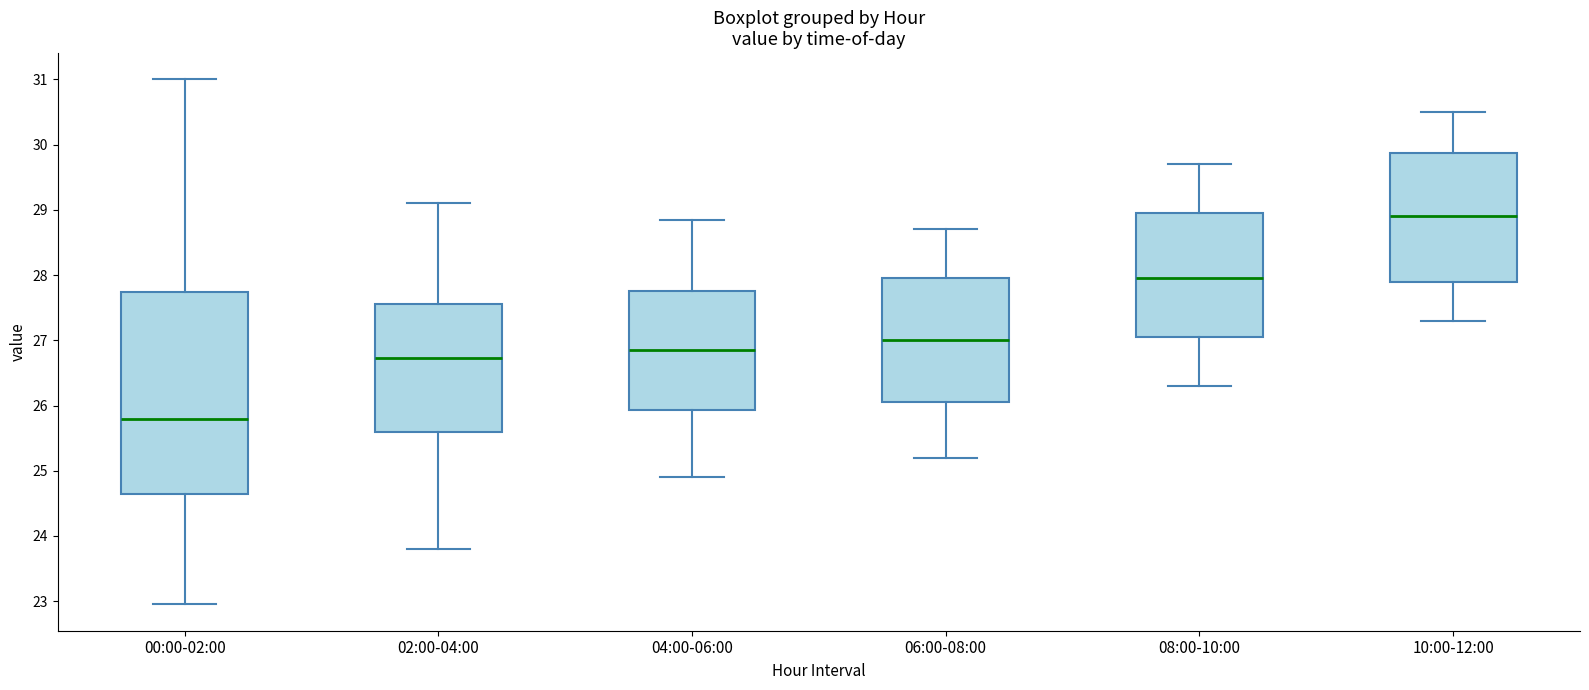

Reading left to right, transcribe this box plot: for each box, give where its median line is, the range the box spans, and where its two whiskers end, as read against the y-axis. The values are not printed on the chart, so give them approximately, as read against the axis.

00:00-02:00: median 25.8, box 24.6 to 27.7, whiskers 23.0 to 31.0
02:00-04:00: median 26.7, box 25.6 to 27.6, whiskers 23.8 to 29.1
04:00-06:00: median 26.9, box 25.9 to 27.8, whiskers 24.9 to 28.9
06:00-08:00: median 27.0, box 26.1 to 28.0, whiskers 25.2 to 28.7
08:00-10:00: median 28.0, box 27.1 to 29.0, whiskers 26.3 to 29.7
10:00-12:00: median 28.9, box 27.9 to 29.9, whiskers 27.3 to 30.5